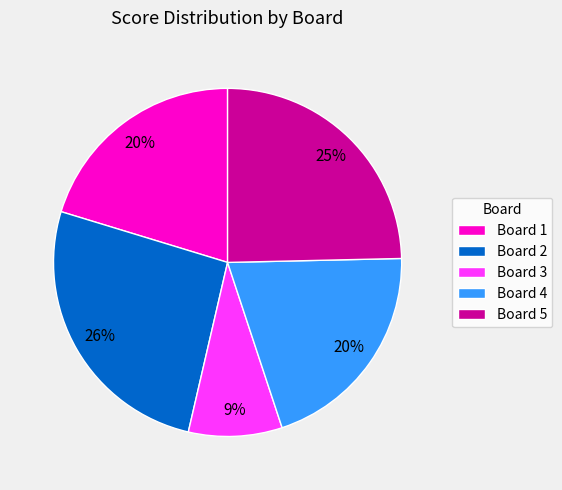

To the nearest percent, what portion does Board 3 represent?

9%